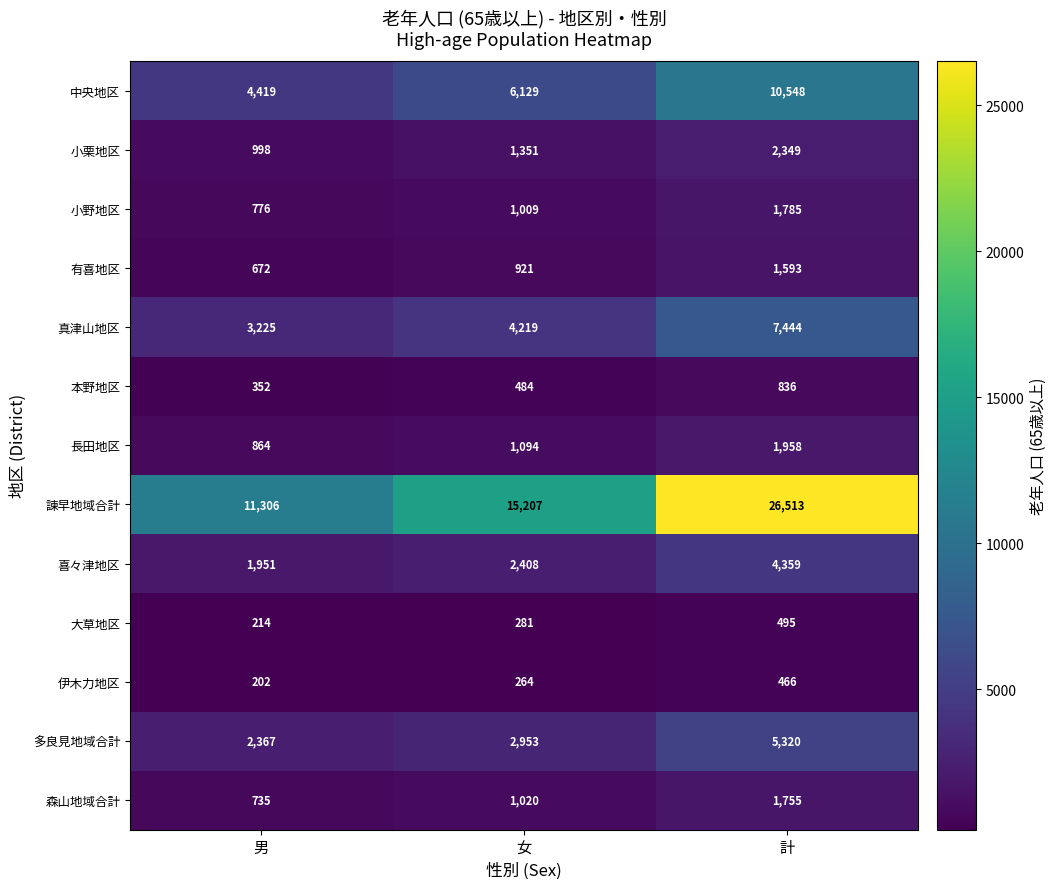

Where is 小野地区 nearest to the value 1280?

女